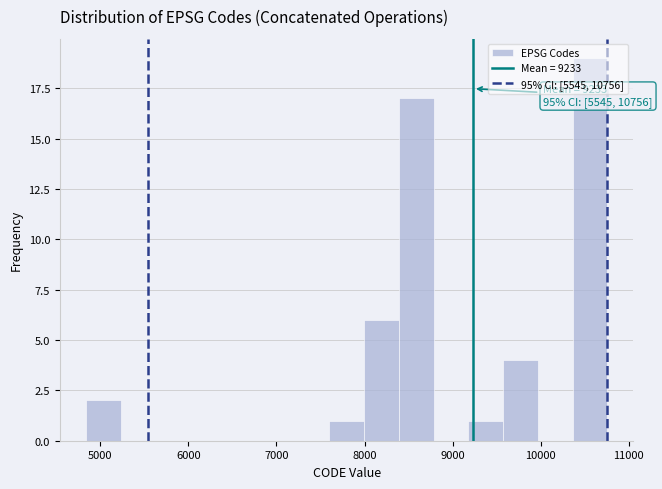

Read against the x-axis, roughly where is the centre of the tallest bar?

10600